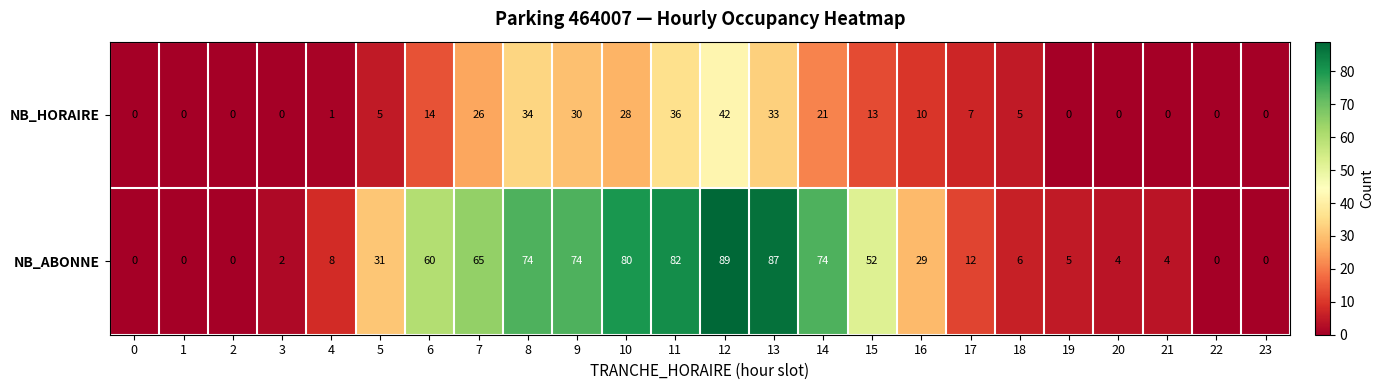

Which series changed the most between 1 and 9?

NB_ABONNE